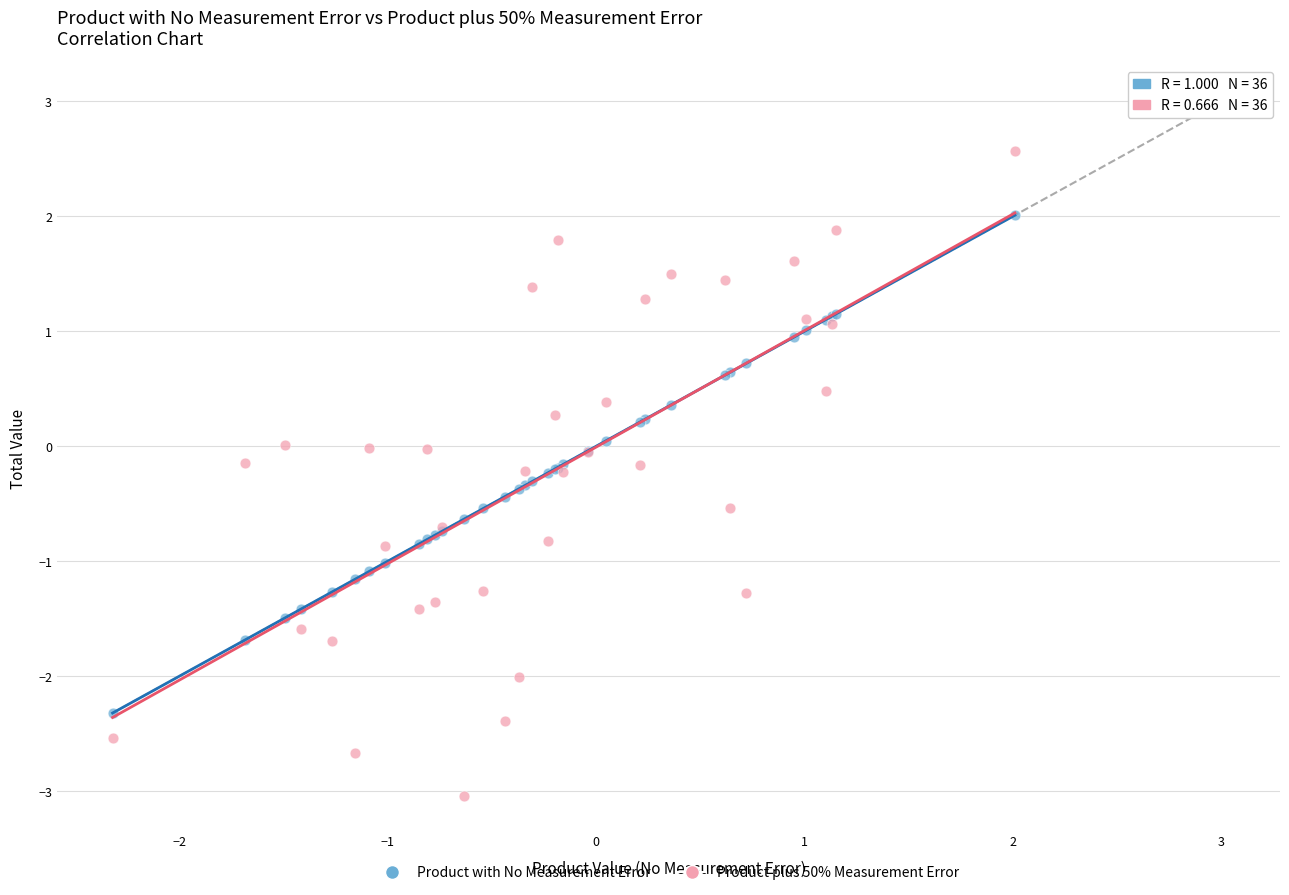

What are all the series names shown in the legend?

Product with No Measurement Error, Product plus 50% Measurement Error